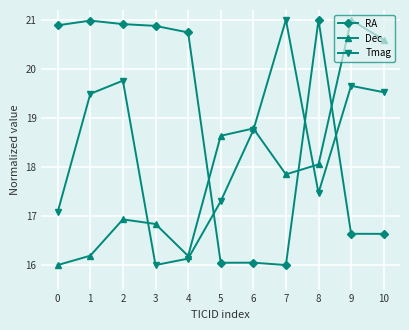

Rank the series by their average value, from lowest to highest.

Dec, Tmag, RA